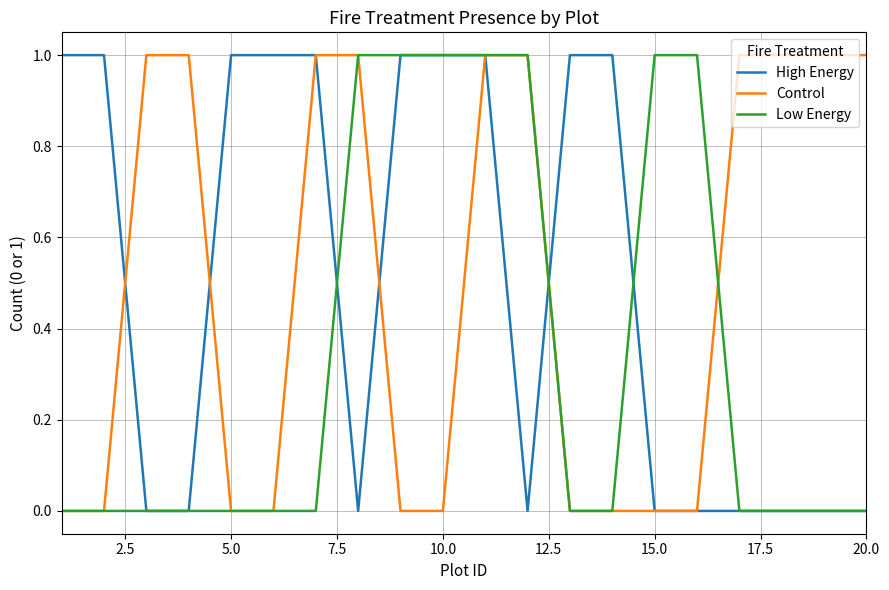

What are all the series names shown in the legend?

High Energy, Control, Low Energy